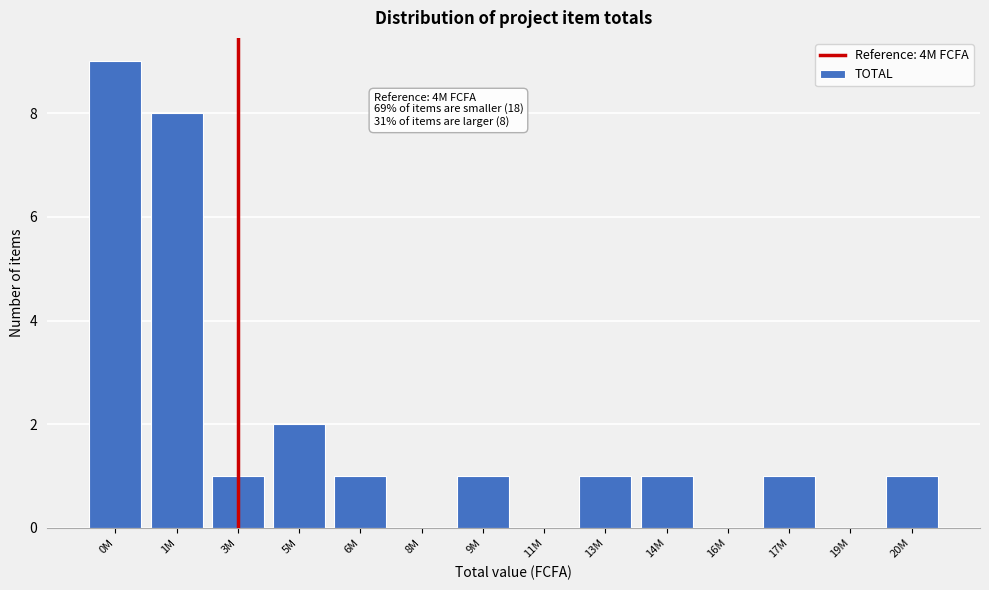

Reading left to right, transcribe all the data shown in this chart.

0M=9	1M=8	3M=1	5M=2	6M=1	8M=0	9M=1	11M=0	13M=1	14M=1	16M=0	17M=1	19M=0	20M=1